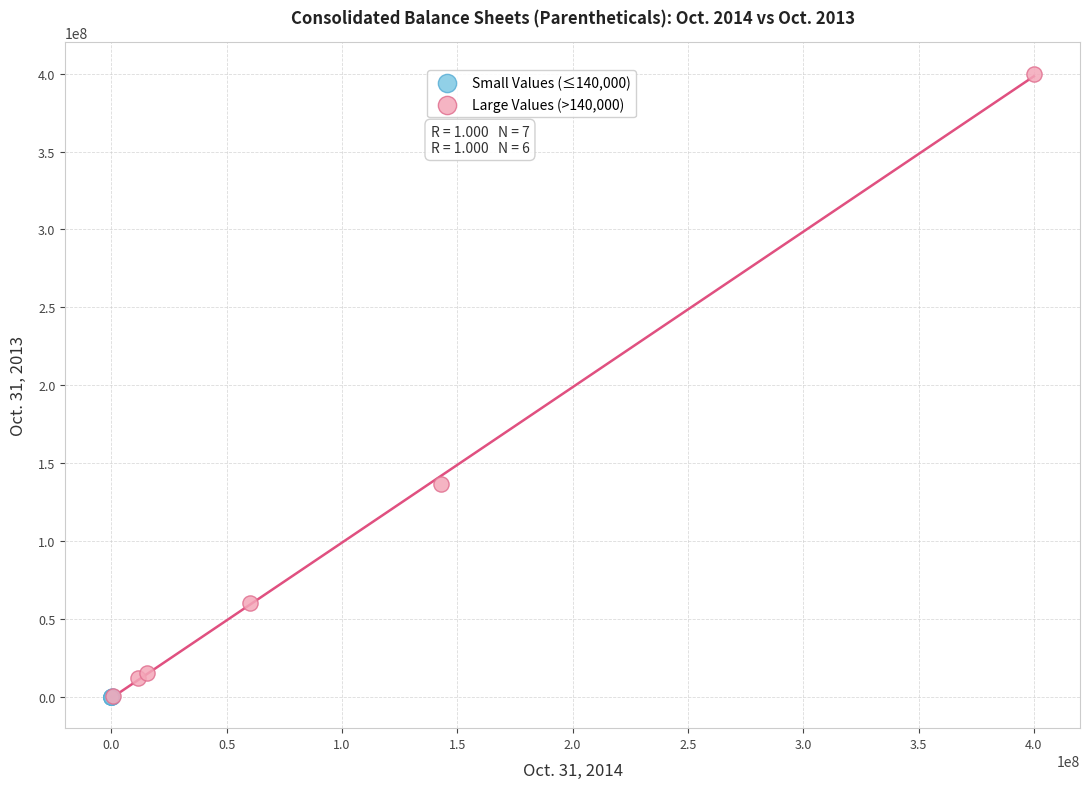

Which series has the widest spread of Y values?

Large Values (>140,000)